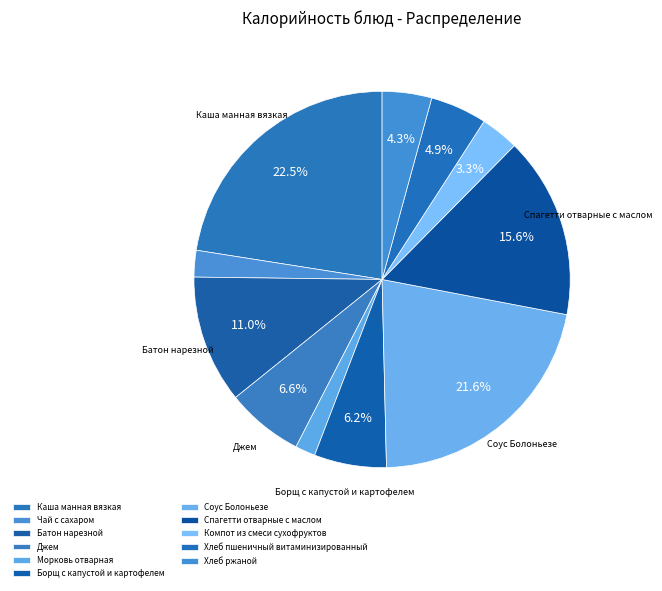

Rank the categories by value from lowest to highest.

Морковь отварная, Чай с сахаром, Компот из смеси сухофруктов, Хлеб ржаной, Хлеб пшеничный витаминизированный, Борщ с капустой и картофелем, Джем, Батон нарезной, Спагетти отварные с маслом, Соус Болоньезе, Каша манная вязкая